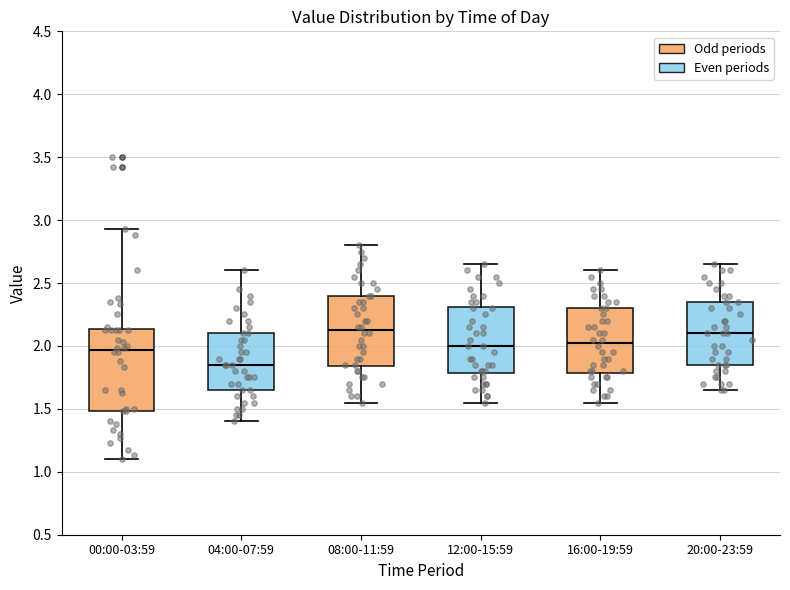

Which box is the tallest, from its lower edge to its upper edge?

00:00-03:59